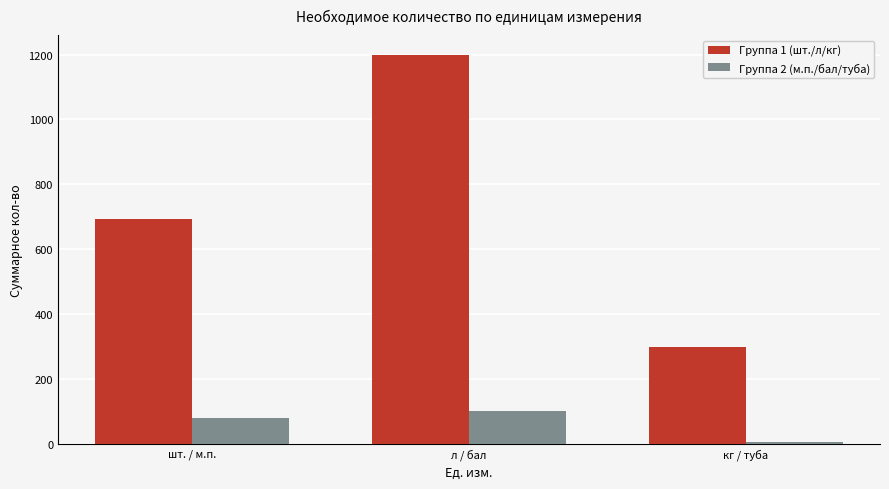

How many groups of bars are there?

3